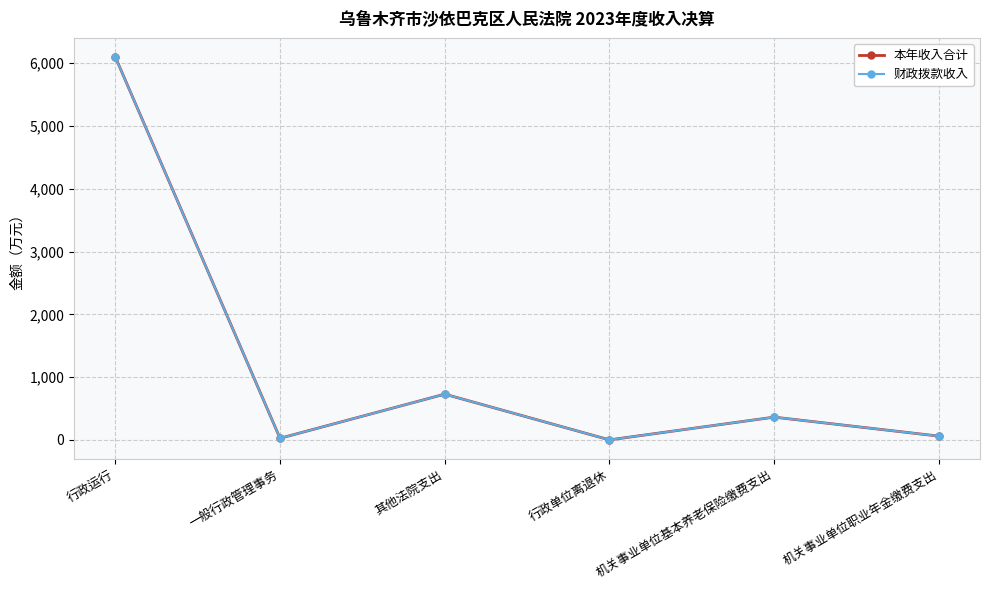

True or false: 本年收入合计 has a value of 0.5 at 行政单位离退休.

True